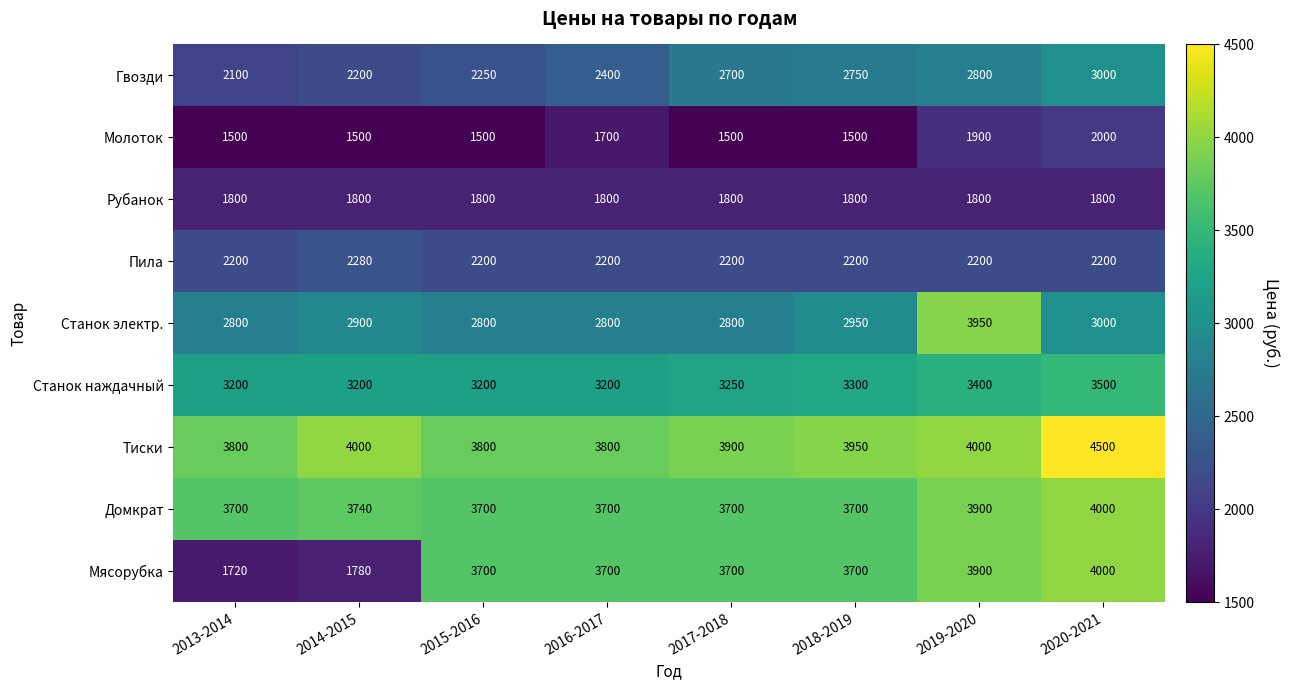

What is the difference between the maximum and minimum values in the Пила series?

80